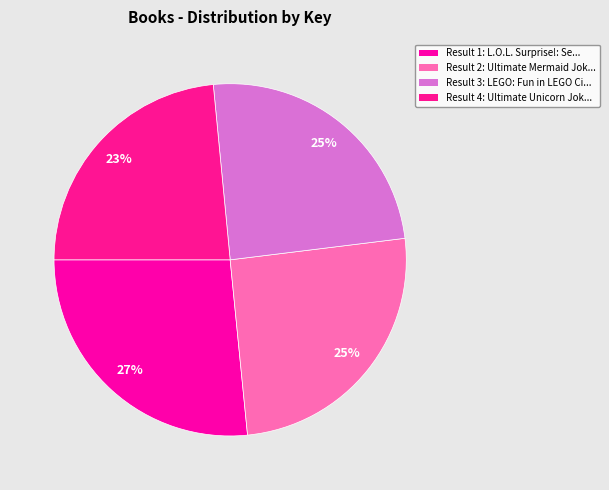

Is there any slice that represents more than half of the pie?

No